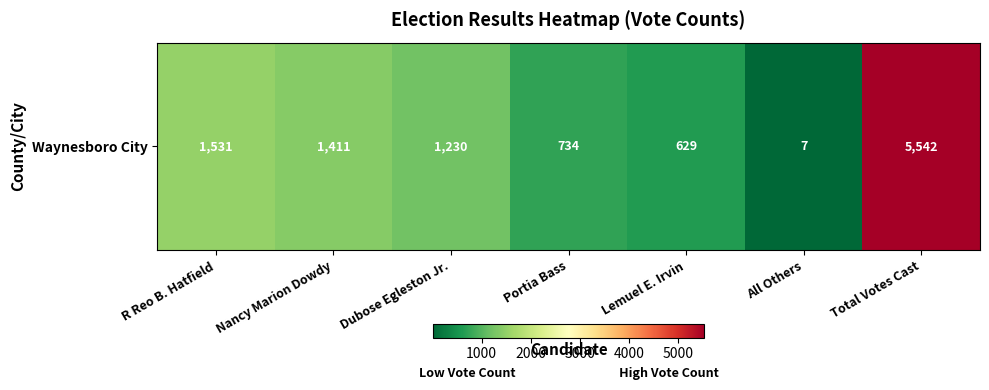

What is the average value?

1583